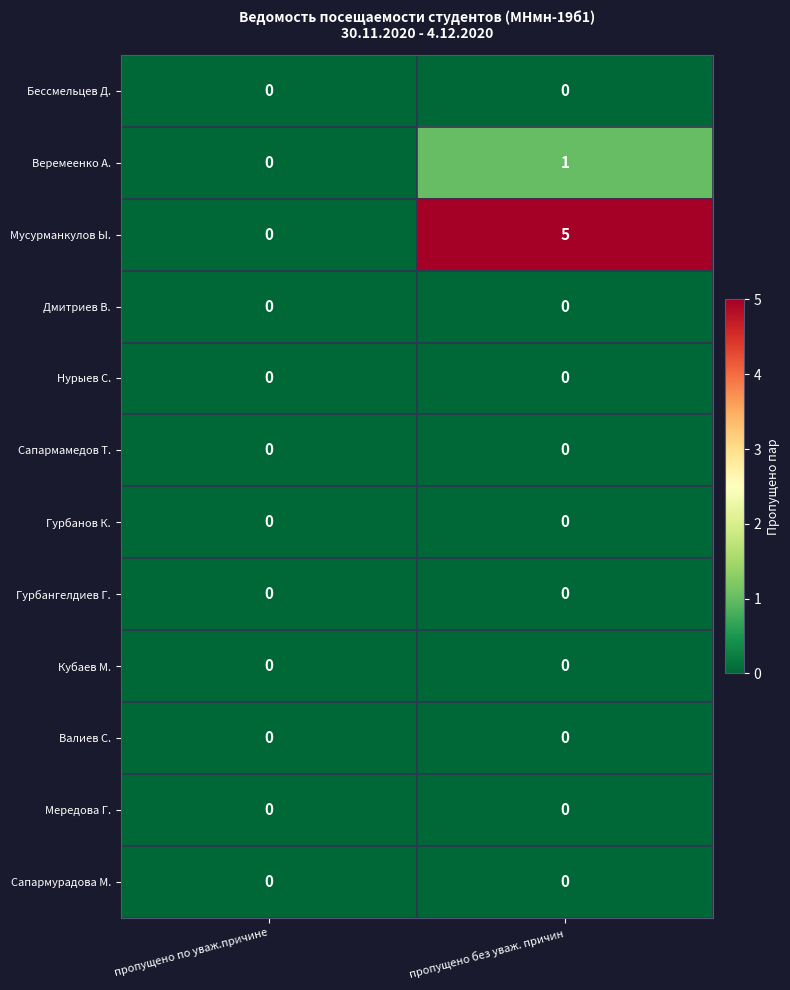

Reading right to left, transcribe all the data shown in this chart.

Бессмельцев Д.: пропущено без уваж. причин=0	пропущено по уваж.причине=0
Веремеенко А.: пропущено без уваж. причин=1	пропущено по уваж.причине=0
Мусурманкулов Ы.: пропущено без уваж. причин=5	пропущено по уваж.причине=0
Дмитриев В.: пропущено без уваж. причин=0	пропущено по уваж.причине=0
Нурыев С.: пропущено без уваж. причин=0	пропущено по уваж.причине=0
Сапармамедов Т.: пропущено без уваж. причин=0	пропущено по уваж.причине=0
Гурбанов К.: пропущено без уваж. причин=0	пропущено по уваж.причине=0
Гурбангелдиев Г.: пропущено без уваж. причин=0	пропущено по уваж.причине=0
Кубаев М.: пропущено без уваж. причин=0	пропущено по уваж.причине=0
Валиев С.: пропущено без уваж. причин=0	пропущено по уваж.причине=0
Мередова Г.: пропущено без уваж. причин=0	пропущено по уваж.причине=0
Сапармурадова М.: пропущено без уваж. причин=0	пропущено по уваж.причине=0